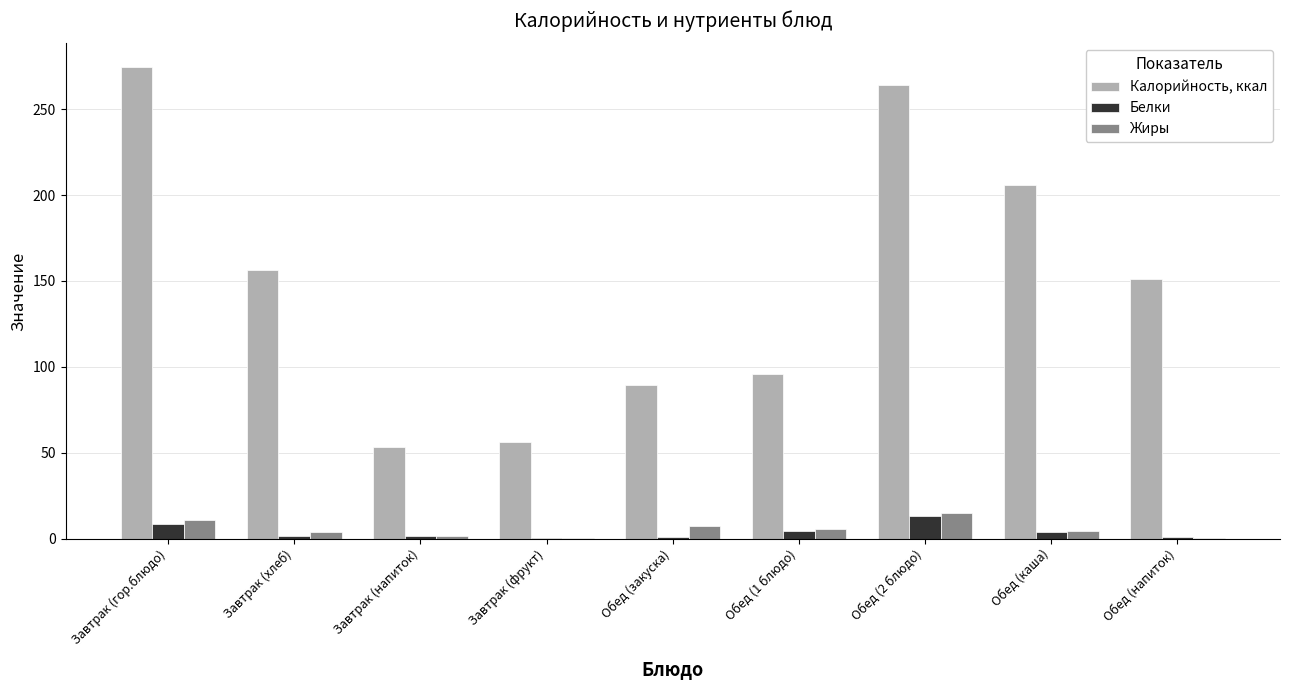

Does the chart contain stacked bars?

No